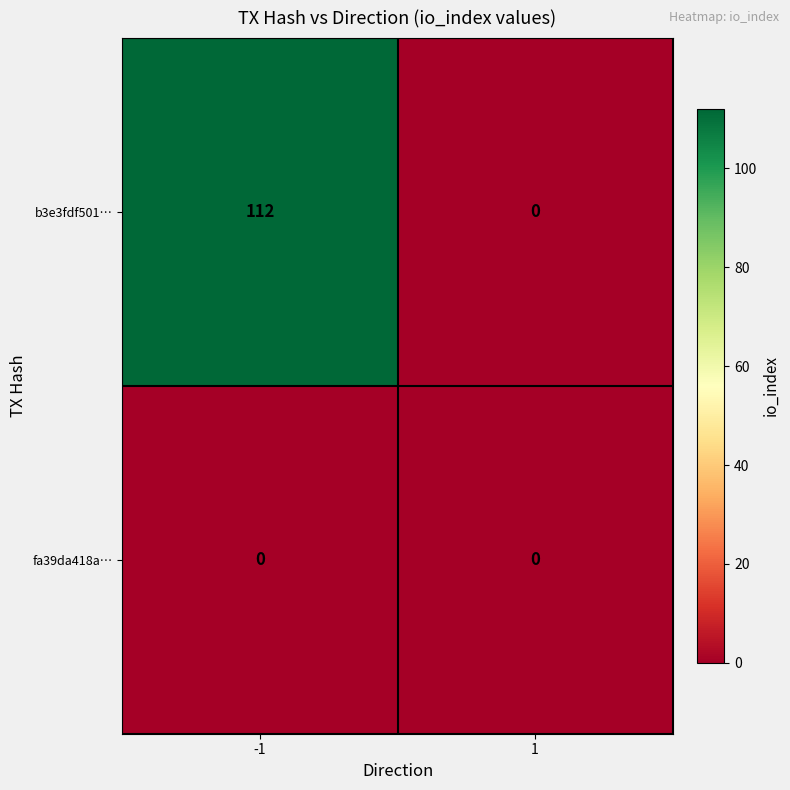

Between -1 and 1, which series saw the biggest shift?

b3e3fdf501…